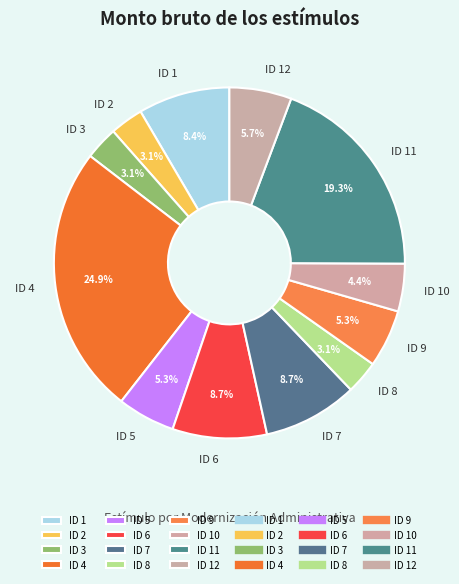

Does ID 1 represent more than half of the total?

No